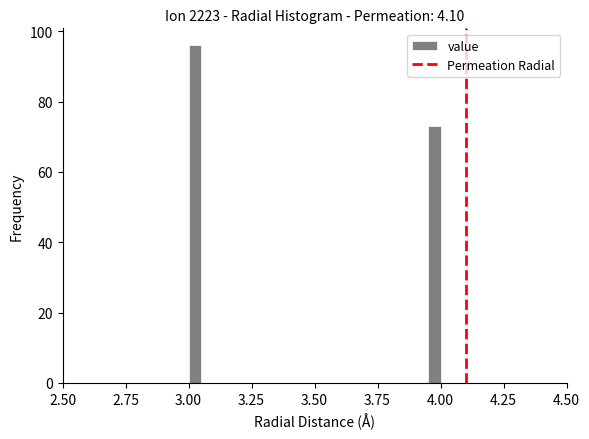

Around what value on the x-axis is the tallest bar? Give the approximate position of its centre, as read against the axis.

3.05